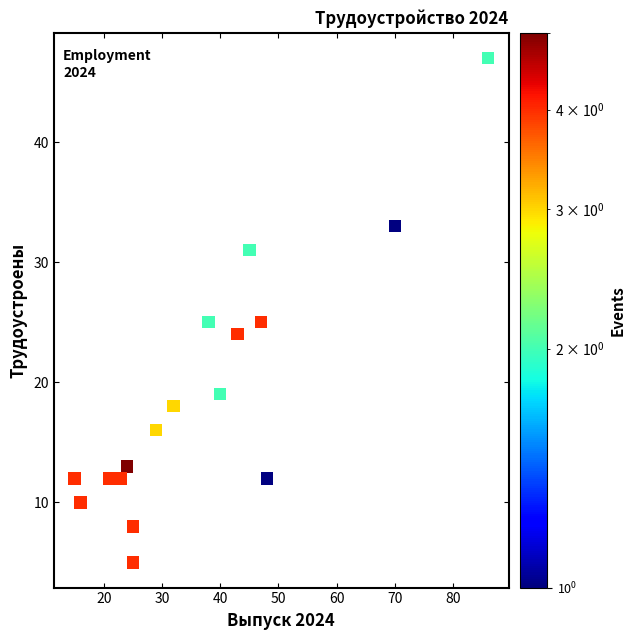

What is the range of Y values (max minus min)?

42